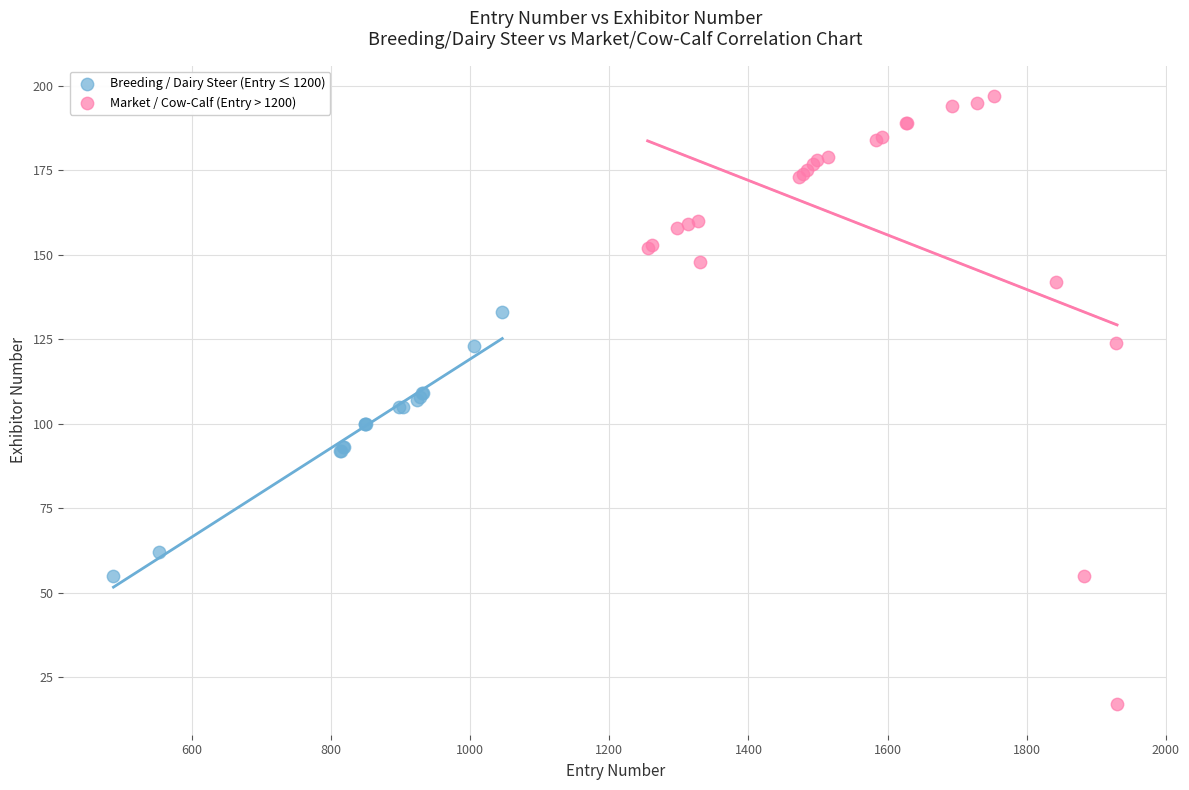

Which series contains the lowest Y value?

Market / Cow-Calf (Entry > 1200)